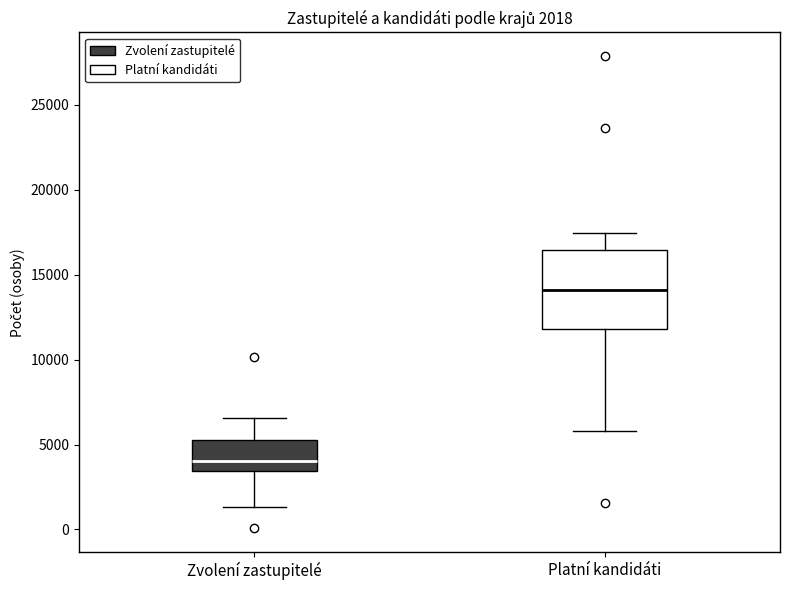

Comparing the boxes themselves (not the whiskers), which one is the tallest?

Platní kandidáti